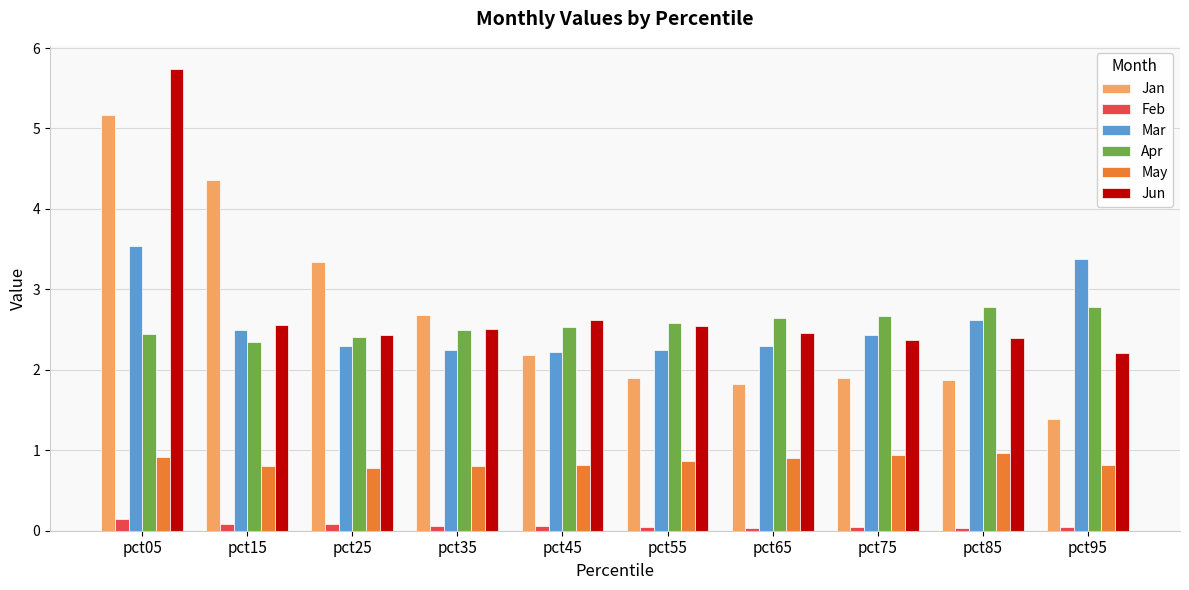

List the series in order of their peak value, highest first.

Jun, Jan, Mar, Apr, May, Feb